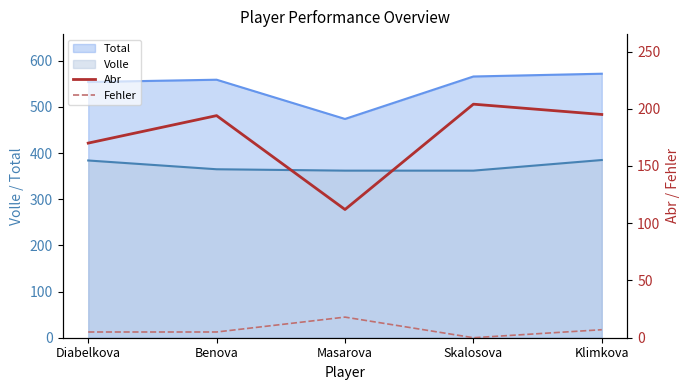

True or false: Fehler and Abr intersect in this chart.

False